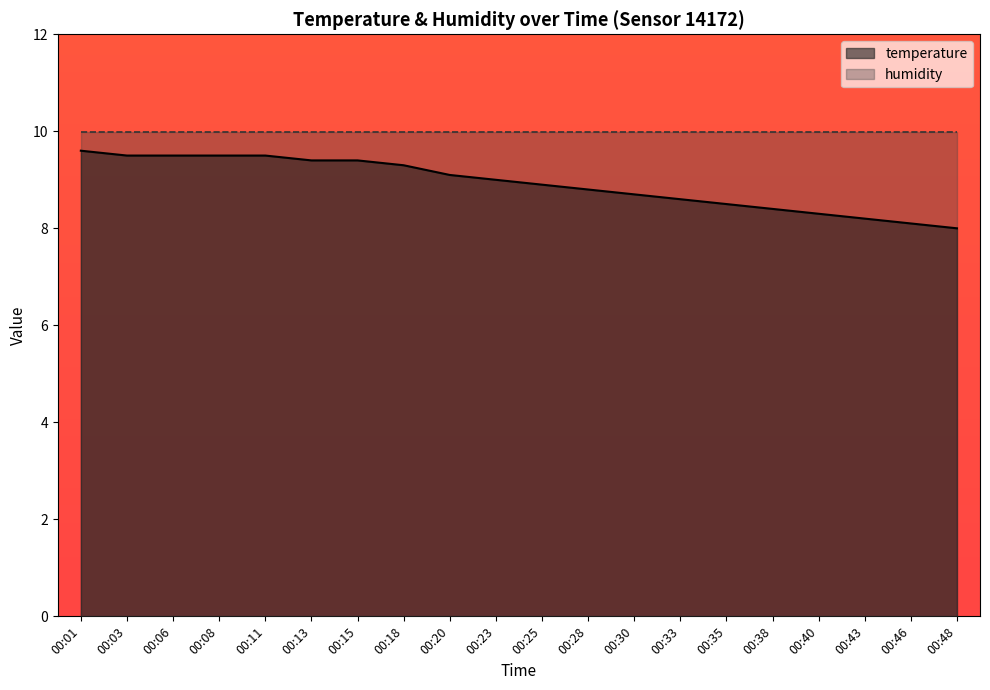

What is the greatest value displayed?

10.0